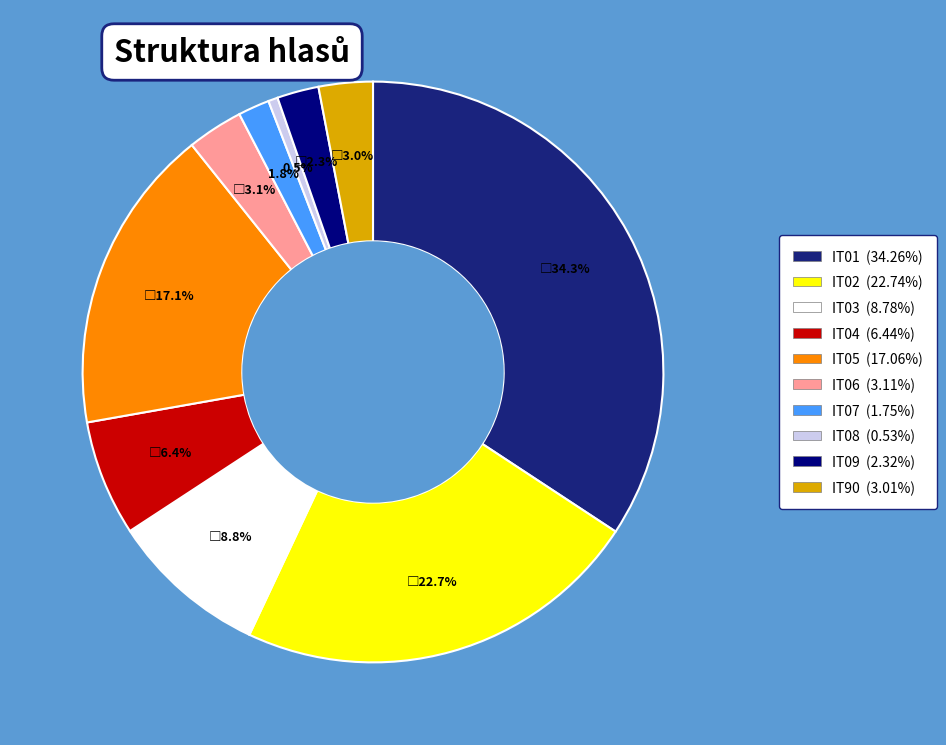

Which has a higher value, IT07 or IT03?

IT03